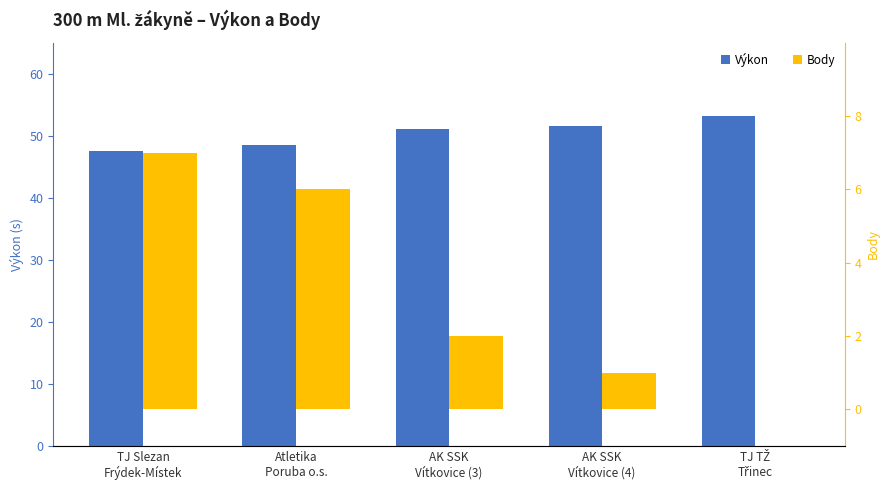

How many categories are shown in the chart?

5